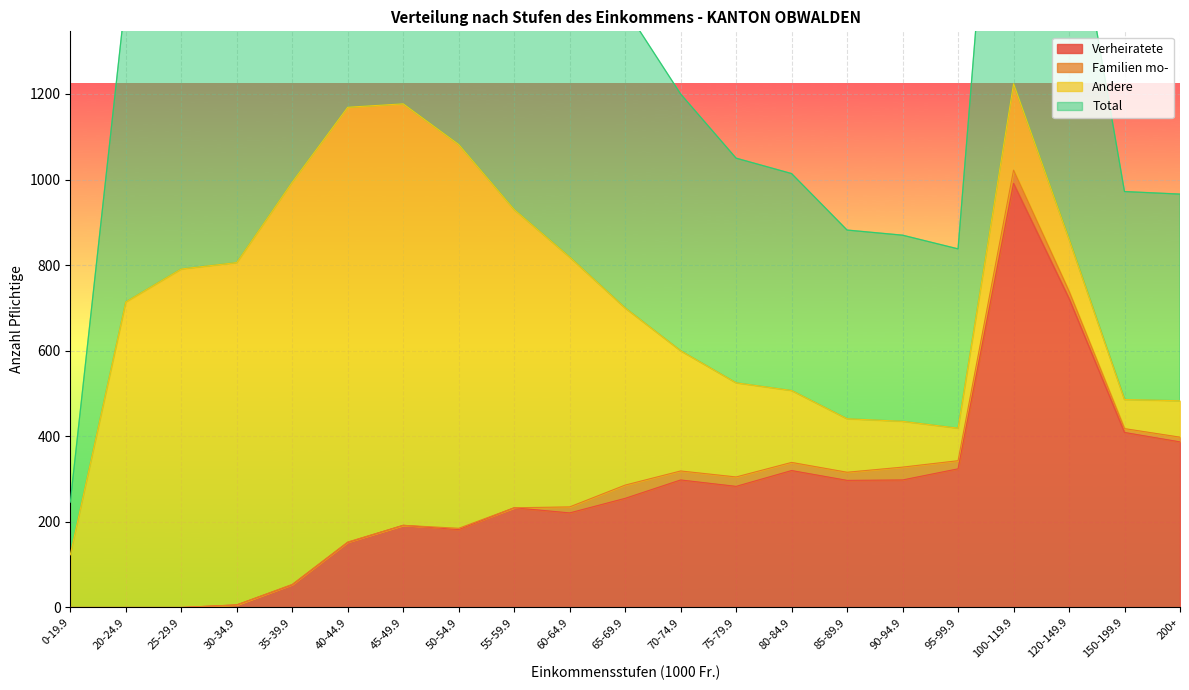

What is the label of the 18th point from the left?

100-119.9